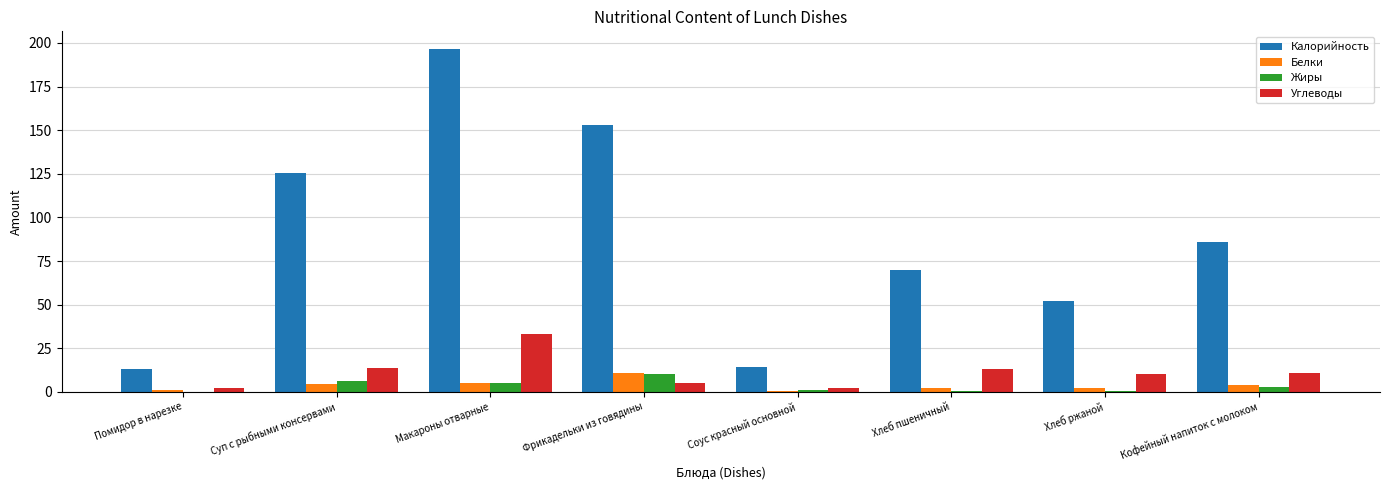

What is the total value across all series at Фрикадельки из говядины?

178.9